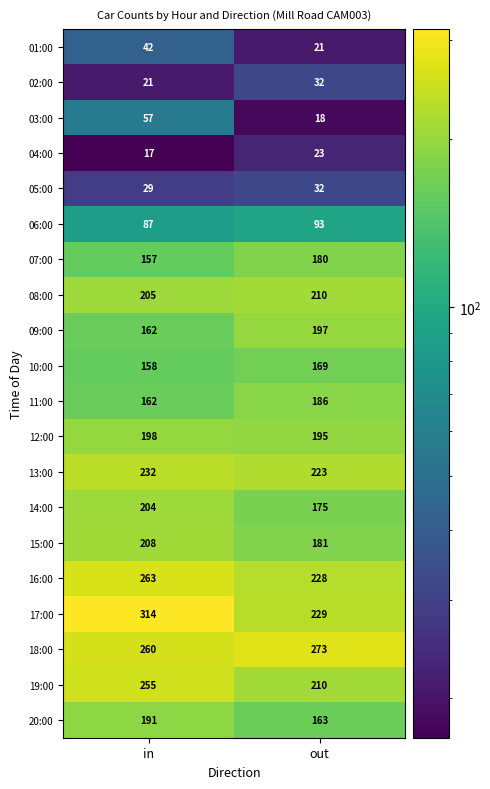

How many data points does each series have?

2